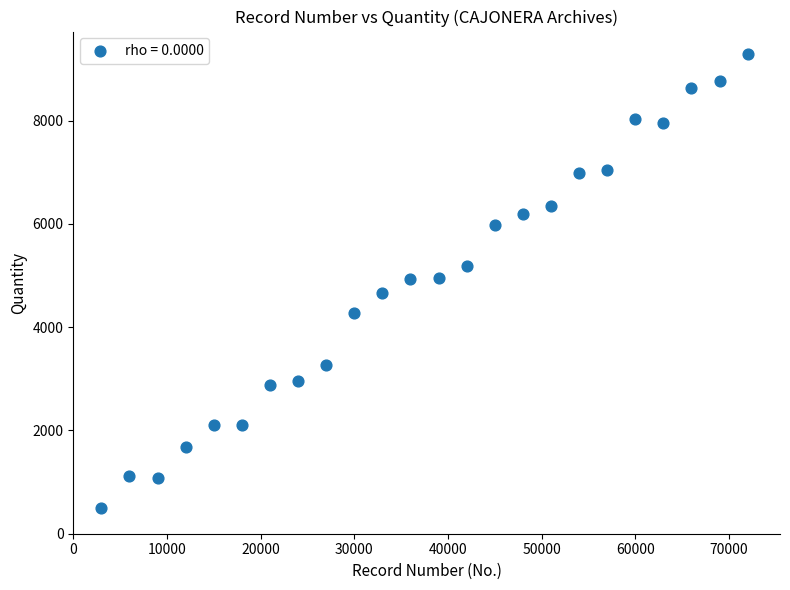

What is the range of X values (max minus min)?

69000.0